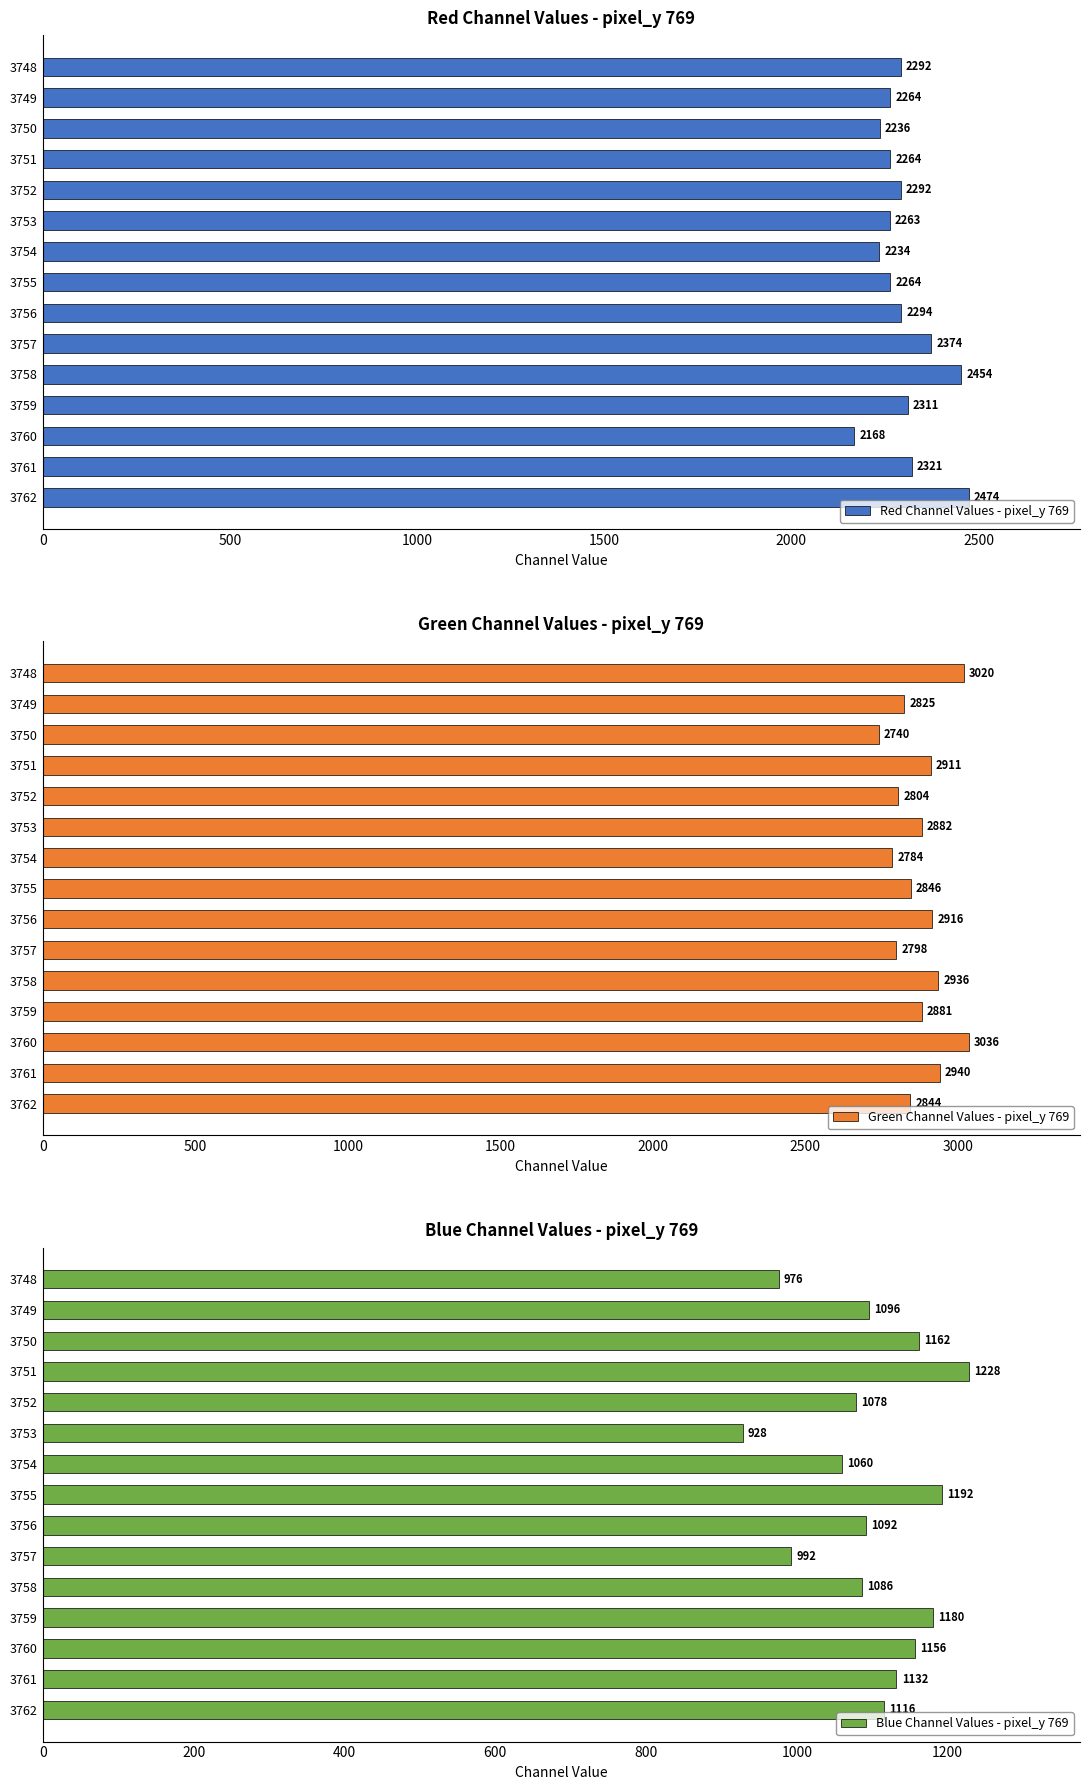

What is the average value of the Red Channel Values - pixel_y 769 series?

2300